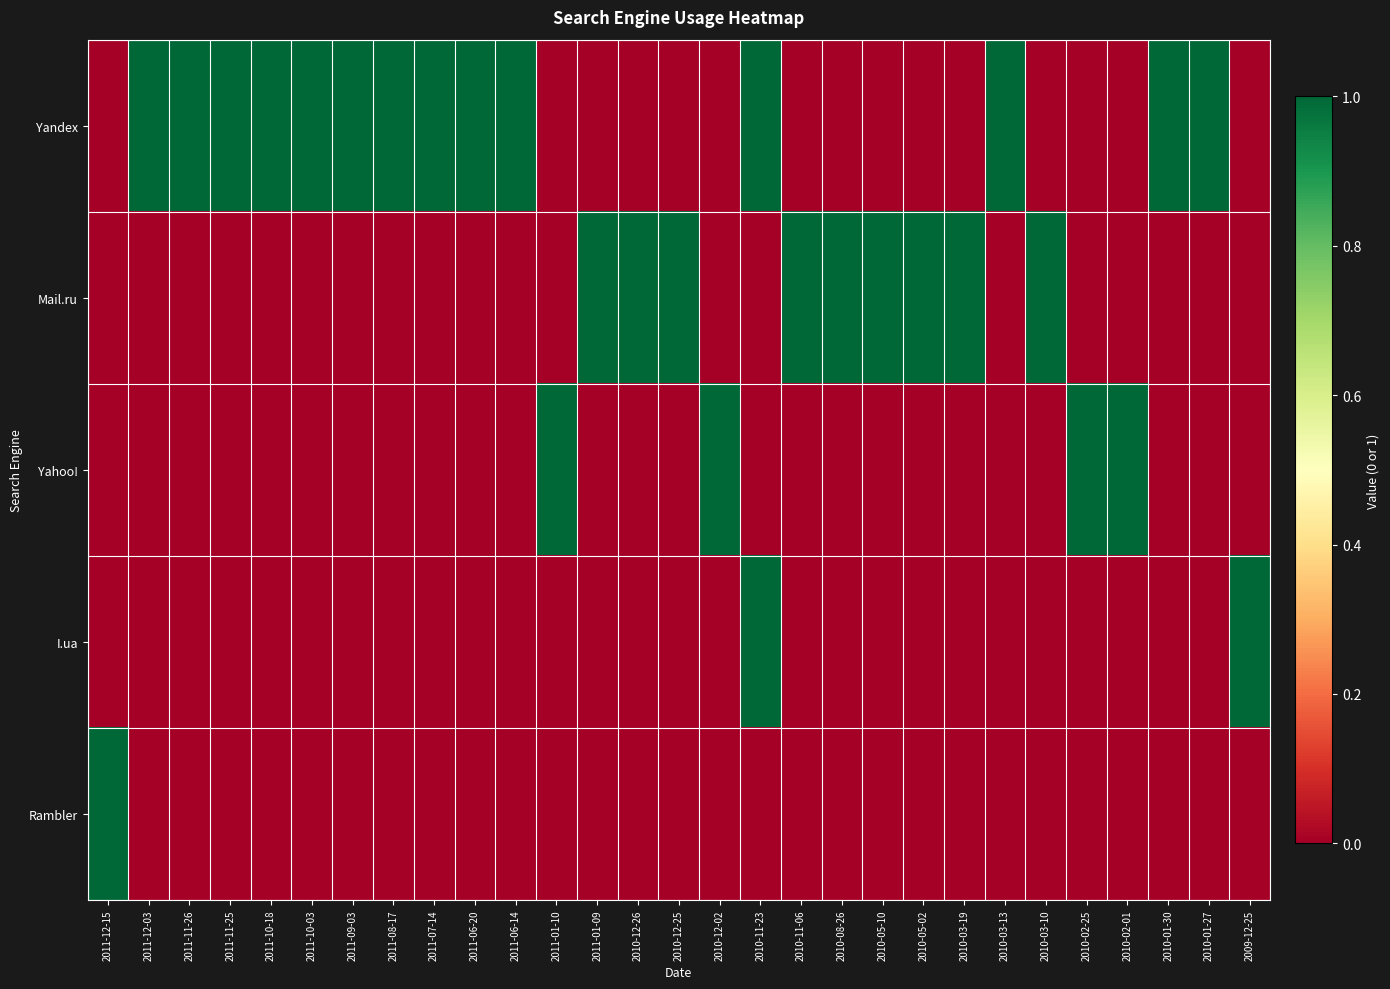

Reading right to left, list all the values displayed in this chart.

Yandex: 2009-12-25=0	2010-01-27=1	2010-01-30=1	2010-02-01=0	2010-02-25=0	2010-03-10=0	2010-03-13=1	2010-03-19=0	2010-05-02=0	2010-05-10=0	2010-08-26=0	2010-11-06=0	2010-11-23=1	2010-12-02=0	2010-12-25=0	2010-12-26=0	2011-01-09=0	2011-01-10=0	2011-06-14=1	2011-06-20=1	2011-07-14=1	2011-08-17=1	2011-09-03=1	2011-10-03=1	2011-10-18=1	2011-11-25=1	2011-11-26=1	2011-12-03=1	2011-12-15=0
Mail.ru: 2009-12-25=0	2010-01-27=0	2010-01-30=0	2010-02-01=0	2010-02-25=0	2010-03-10=1	2010-03-13=0	2010-03-19=1	2010-05-02=1	2010-05-10=1	2010-08-26=1	2010-11-06=1	2010-11-23=0	2010-12-02=0	2010-12-25=1	2010-12-26=1	2011-01-09=1	2011-01-10=0	2011-06-14=0	2011-06-20=0	2011-07-14=0	2011-08-17=0	2011-09-03=0	2011-10-03=0	2011-10-18=0	2011-11-25=0	2011-11-26=0	2011-12-03=0	2011-12-15=0
Yahoo!: 2009-12-25=0	2010-01-27=0	2010-01-30=0	2010-02-01=1	2010-02-25=1	2010-03-10=0	2010-03-13=0	2010-03-19=0	2010-05-02=0	2010-05-10=0	2010-08-26=0	2010-11-06=0	2010-11-23=0	2010-12-02=1	2010-12-25=0	2010-12-26=0	2011-01-09=0	2011-01-10=1	2011-06-14=0	2011-06-20=0	2011-07-14=0	2011-08-17=0	2011-09-03=0	2011-10-03=0	2011-10-18=0	2011-11-25=0	2011-11-26=0	2011-12-03=0	2011-12-15=0
I.ua: 2009-12-25=1	2010-01-27=0	2010-01-30=0	2010-02-01=0	2010-02-25=0	2010-03-10=0	2010-03-13=0	2010-03-19=0	2010-05-02=0	2010-05-10=0	2010-08-26=0	2010-11-06=0	2010-11-23=1	2010-12-02=0	2010-12-25=0	2010-12-26=0	2011-01-09=0	2011-01-10=0	2011-06-14=0	2011-06-20=0	2011-07-14=0	2011-08-17=0	2011-09-03=0	2011-10-03=0	2011-10-18=0	2011-11-25=0	2011-11-26=0	2011-12-03=0	2011-12-15=0
Rambler: 2009-12-25=0	2010-01-27=0	2010-01-30=0	2010-02-01=0	2010-02-25=0	2010-03-10=0	2010-03-13=0	2010-03-19=0	2010-05-02=0	2010-05-10=0	2010-08-26=0	2010-11-06=0	2010-11-23=0	2010-12-02=0	2010-12-25=0	2010-12-26=0	2011-01-09=0	2011-01-10=0	2011-06-14=0	2011-06-20=0	2011-07-14=0	2011-08-17=0	2011-09-03=0	2011-10-03=0	2011-10-18=0	2011-11-25=0	2011-11-26=0	2011-12-03=0	2011-12-15=1